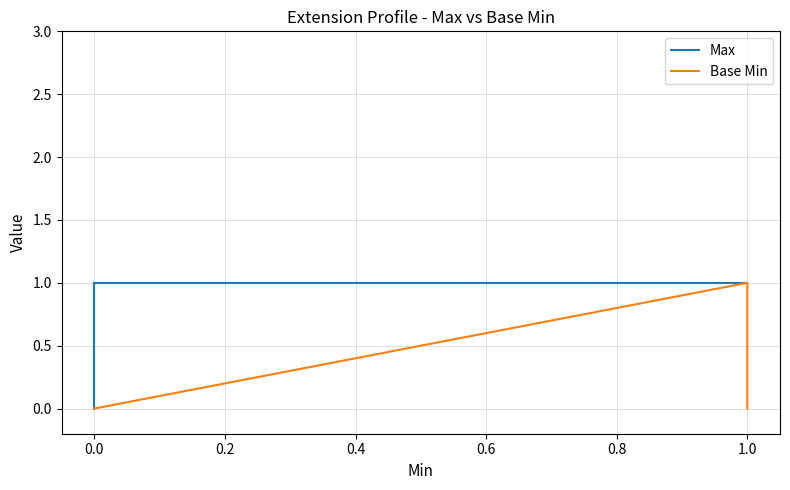

True or false: Base Min and Max intersect in this chart.

False